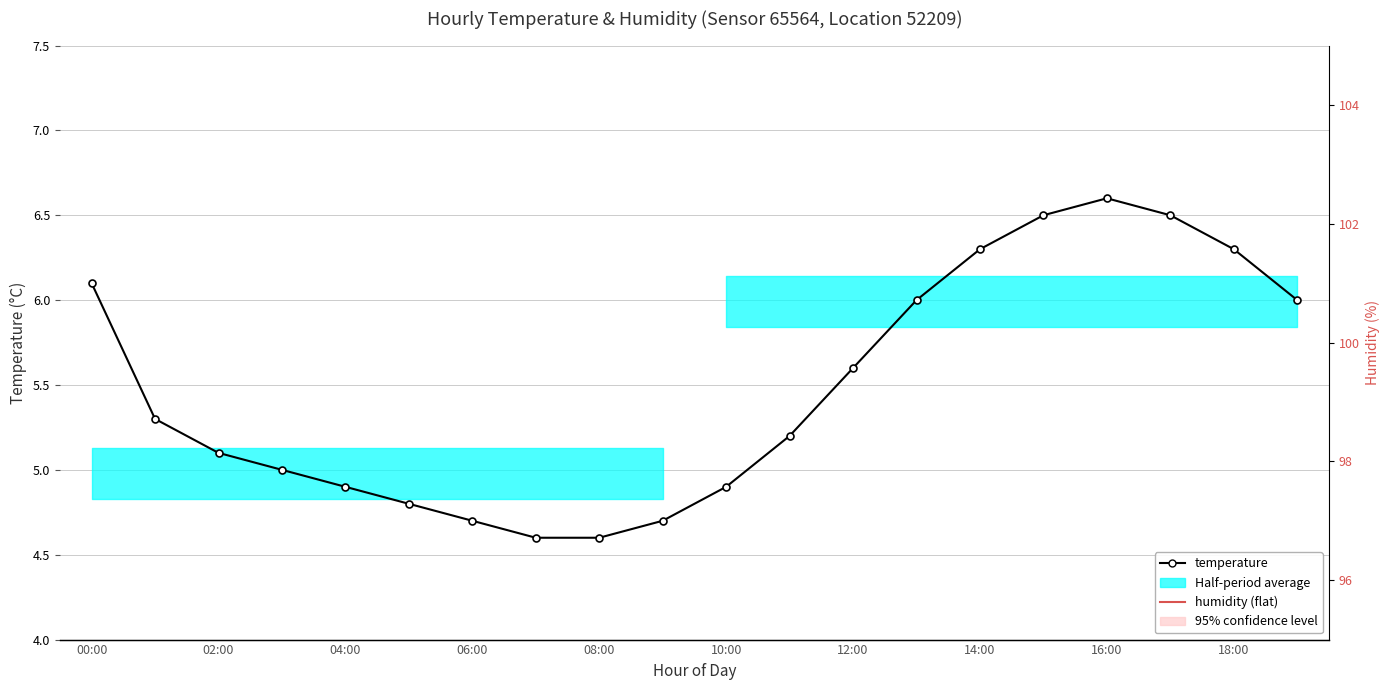

What position from the left is 10:00?

11